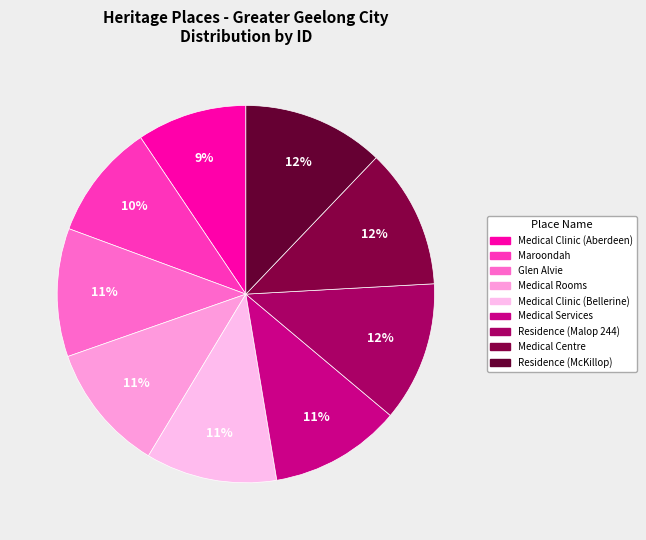

Which category has the smallest portion of the pie?

Medical Clinic (Aberdeen)